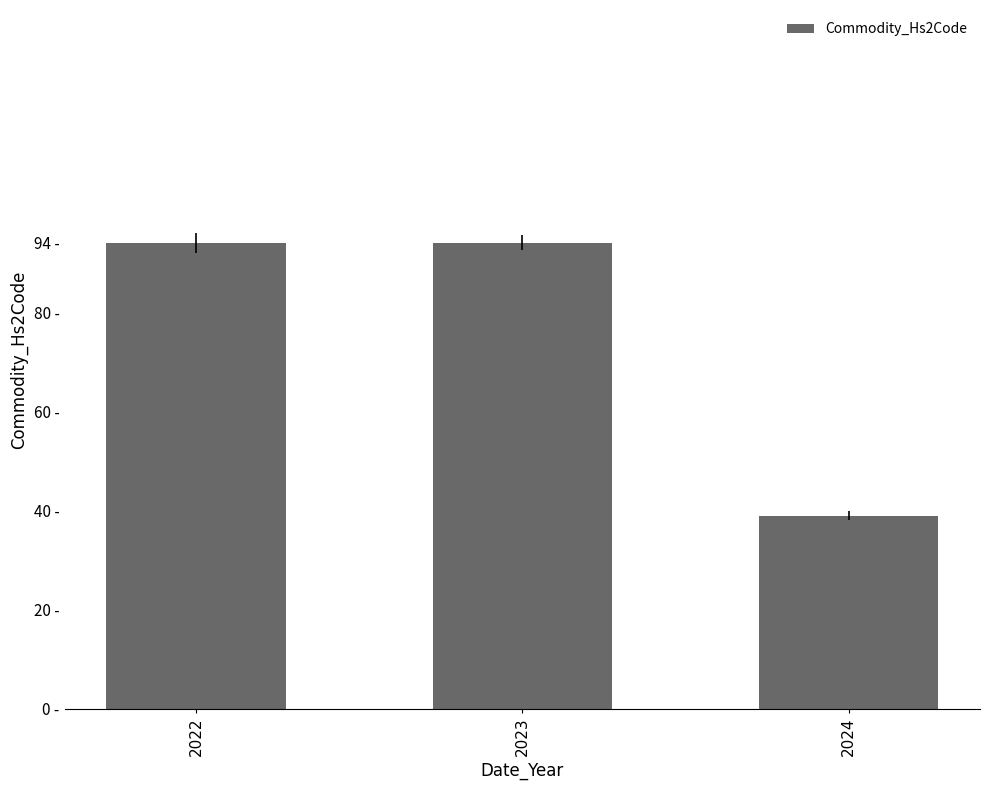

List the labels in order of value, smallest first.

2024, 2022, 2023